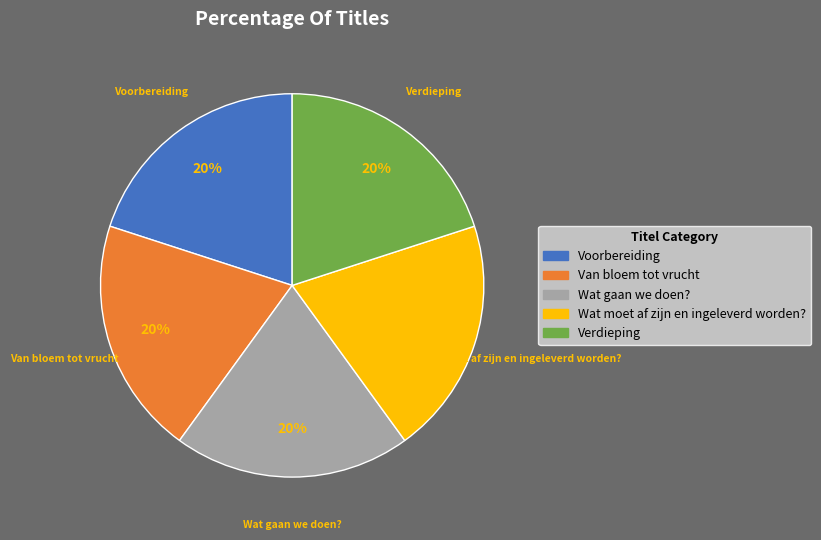

Do Van bloem tot vrucht and Wat moet af zijn en ingeleverd worden? together represent more than half of the pie?

No